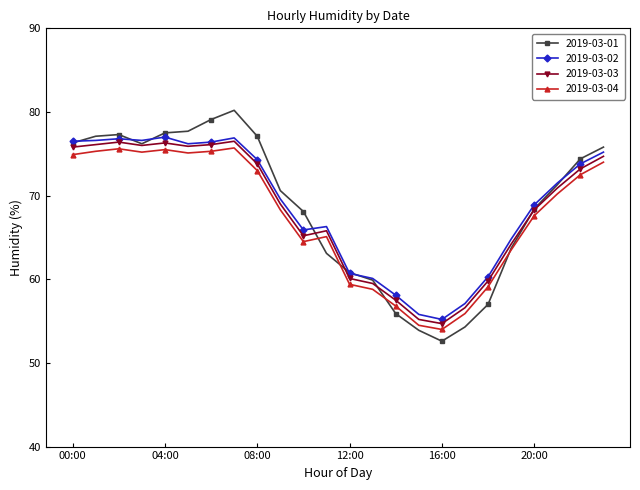

How many values in the 2019-03-03 series are below 70?

12